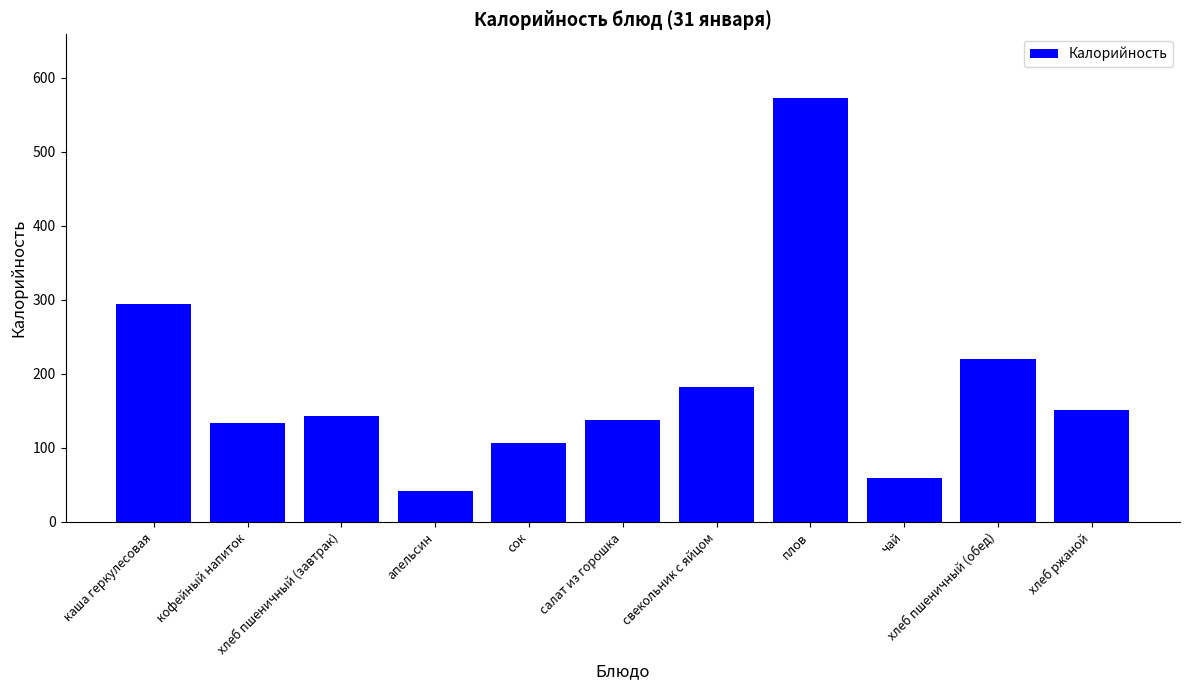

Is it true that the value at хлеб пшеничный (обед) is 219.6?

True